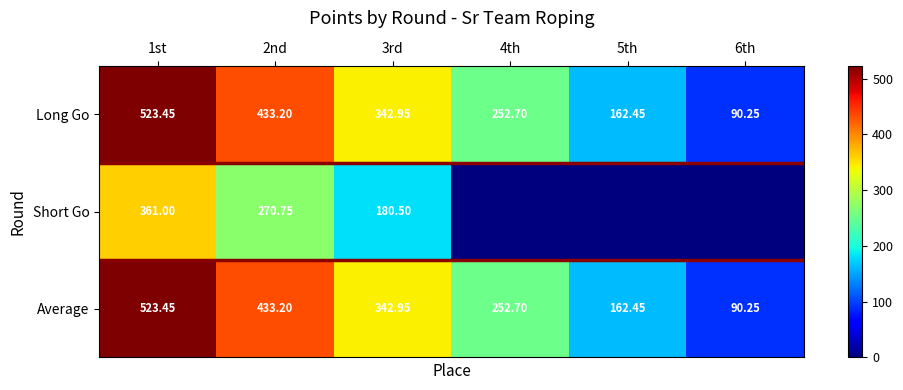

Count the number of categories in the chart.

6